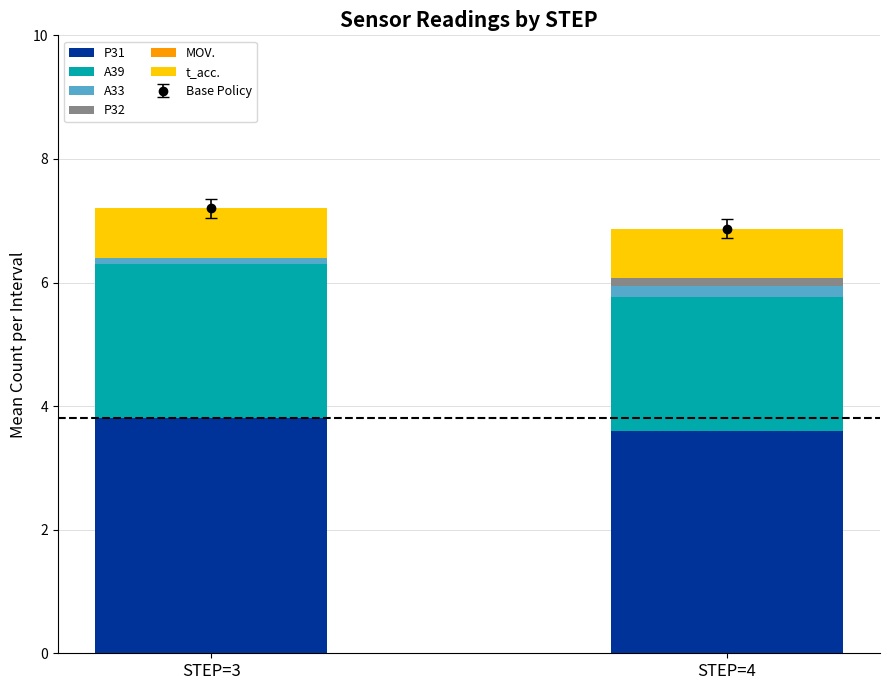

Count the P31 values in the range 3 to 4.

2